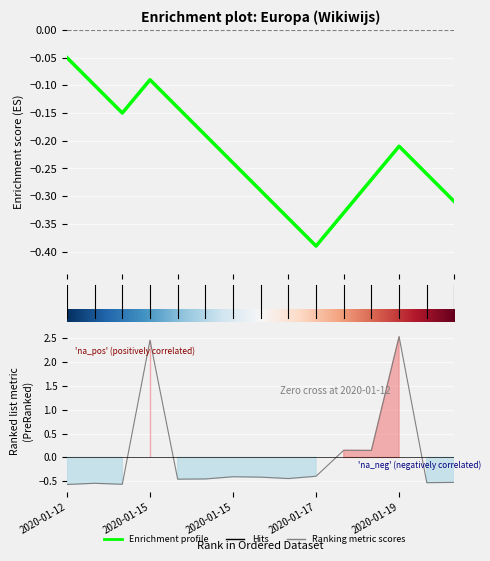

At which category does the chart reach its peak across all series?

2020-01-19